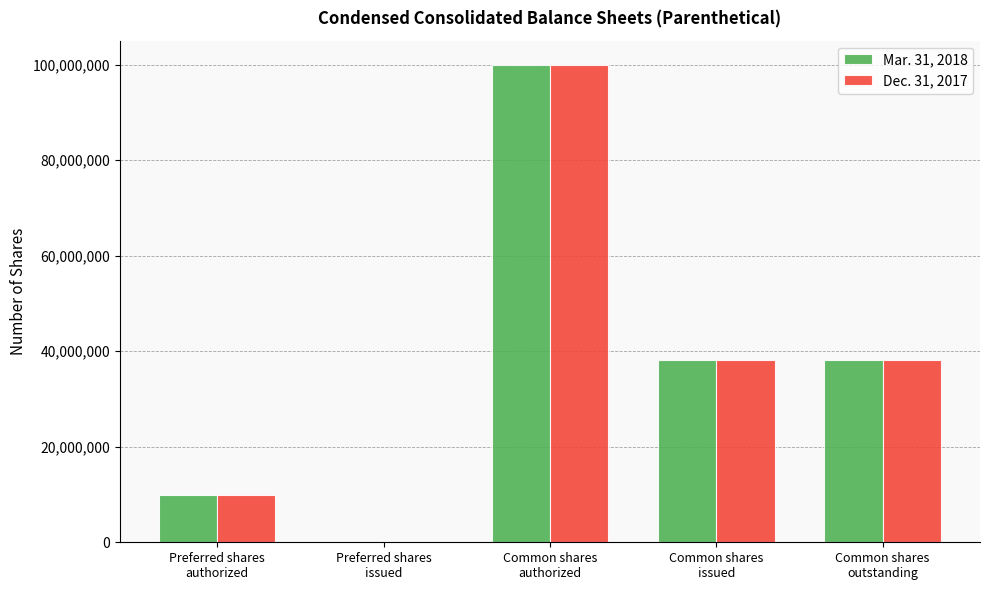

What are all the series names shown in the legend?

Mar. 31, 2018, Dec. 31, 2017